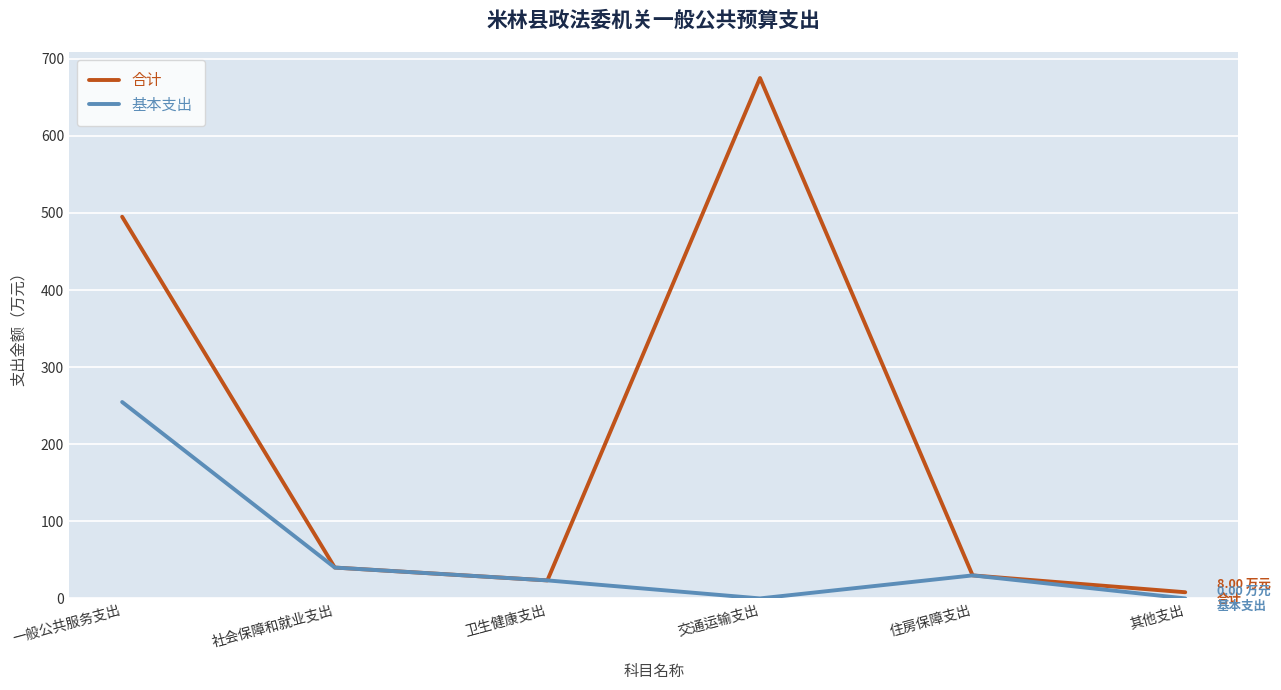

At which label is 合计 closest to 341?

一般公共服务支出